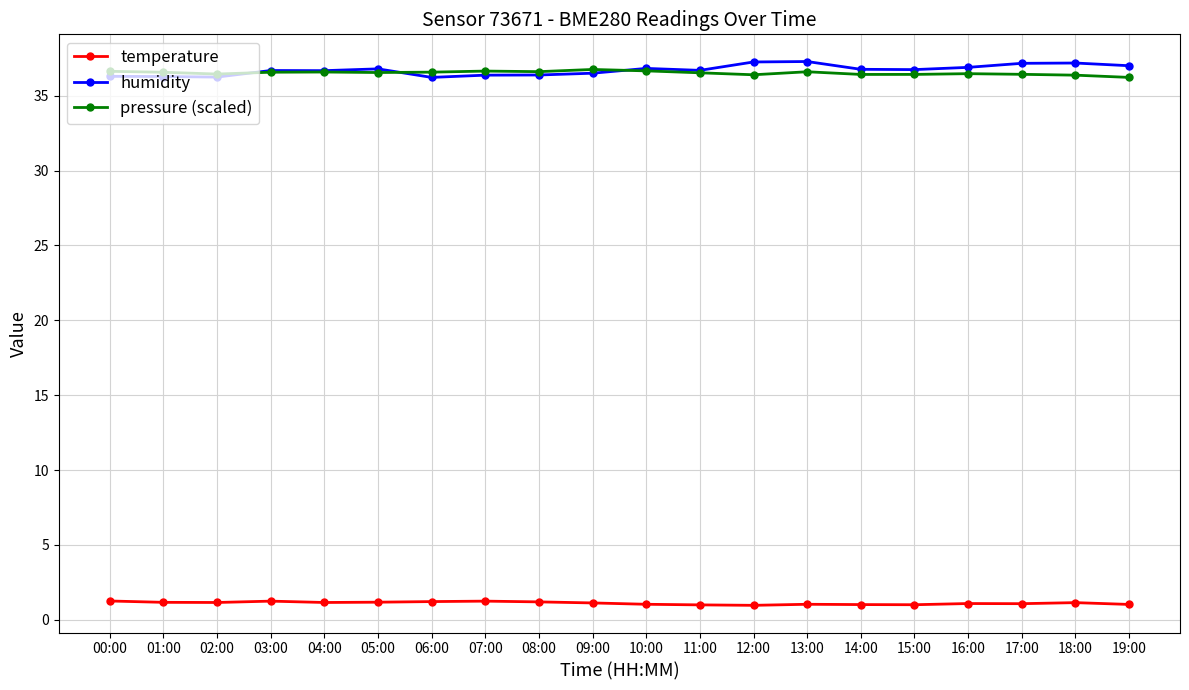

What is the difference between the highest and lowest values at 03:00?

35.4